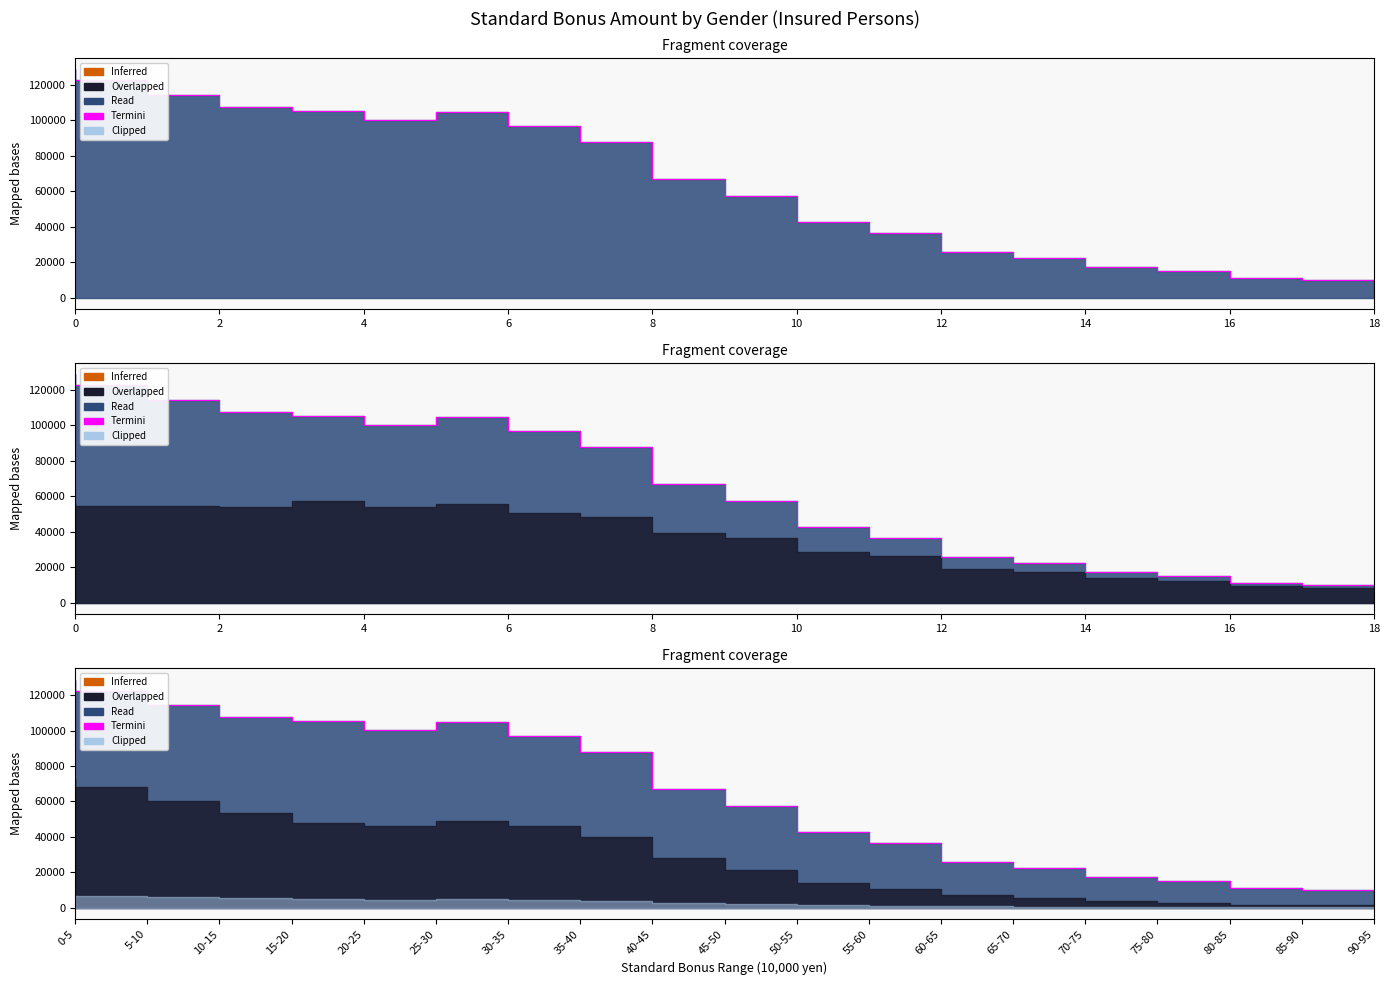

What is the label of the 13th point from the left?

60-65